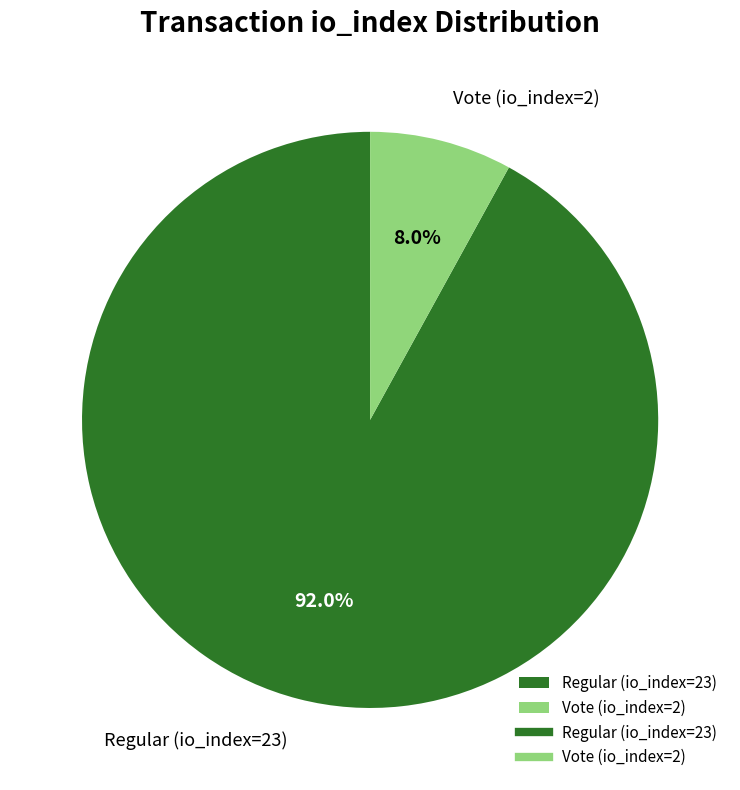

What percentage is the Regular (io_index=23) slice, to the nearest percent?

92%